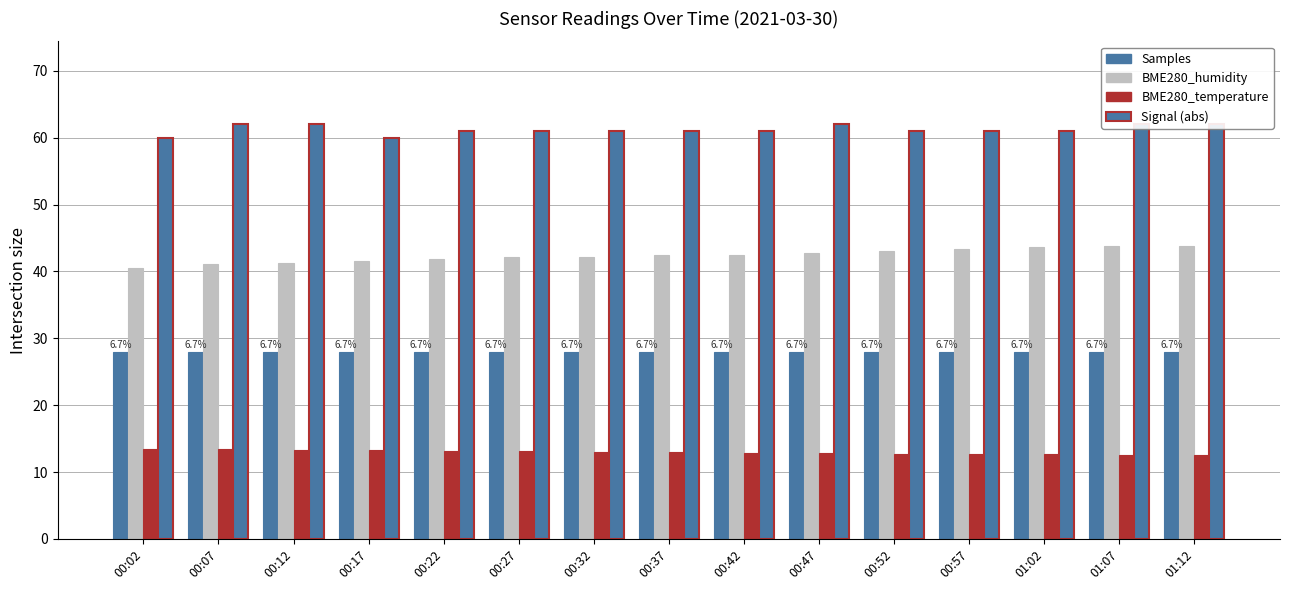

Which category has the highest value in the Samples series?

00:02